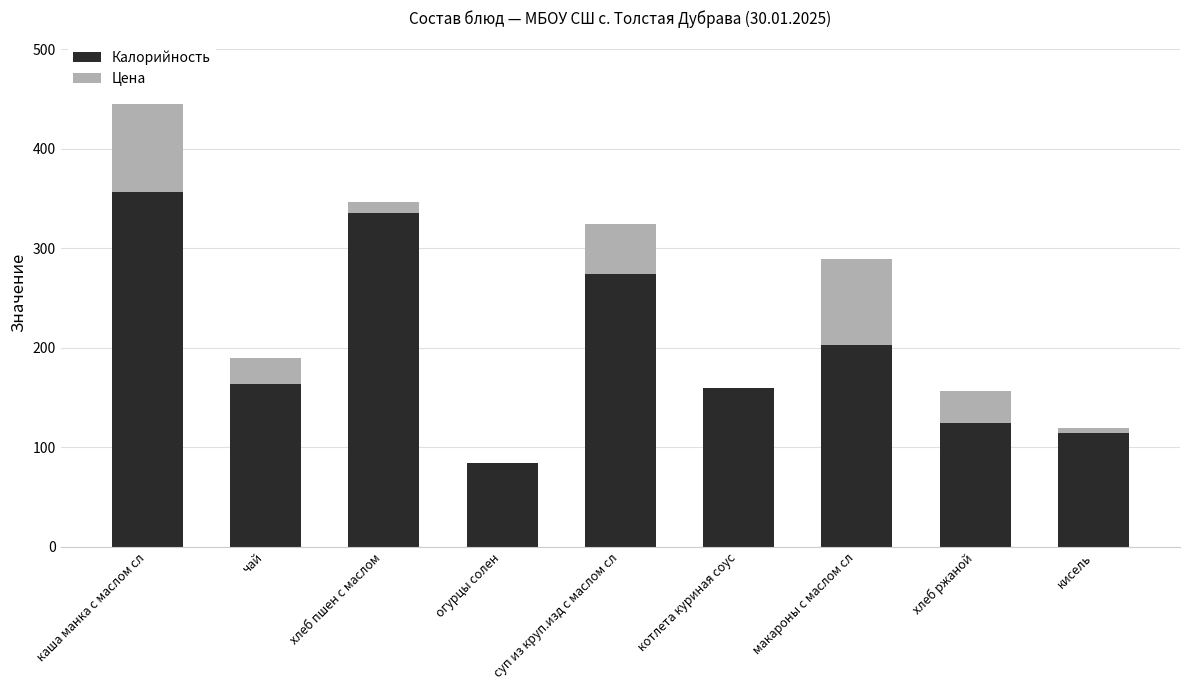

Is it true that Калорийность equals 149 at каша манка с маслом сл?

False